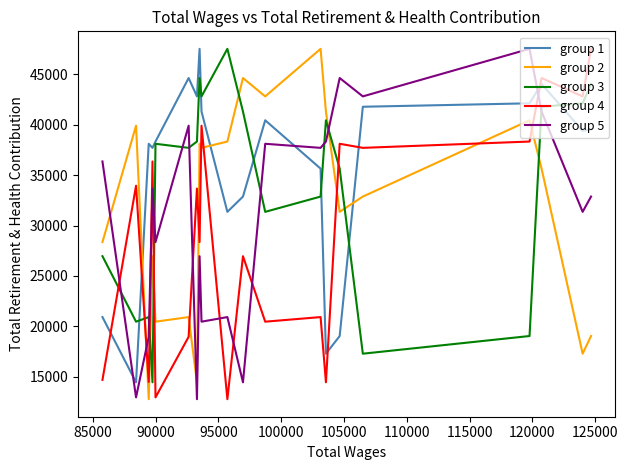

What is the average value of the group 1 series?

35473